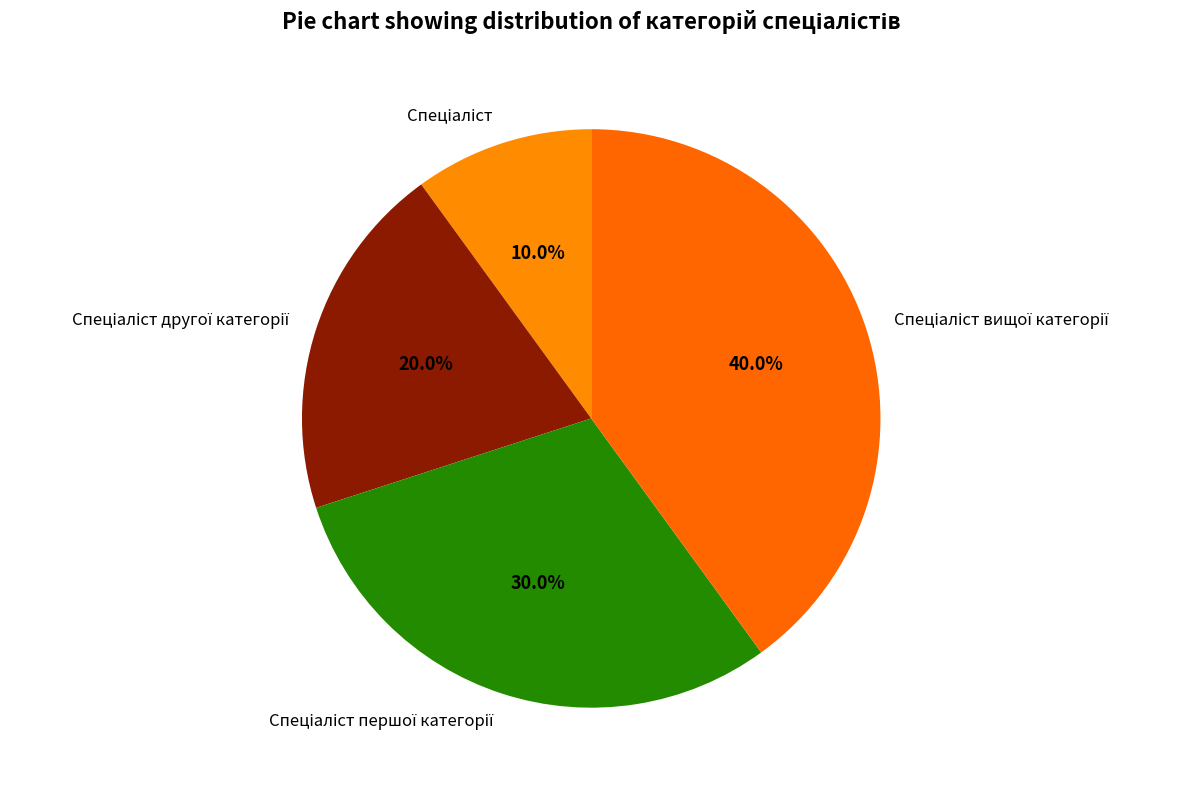

Is there any slice that represents more than half of the pie?

No